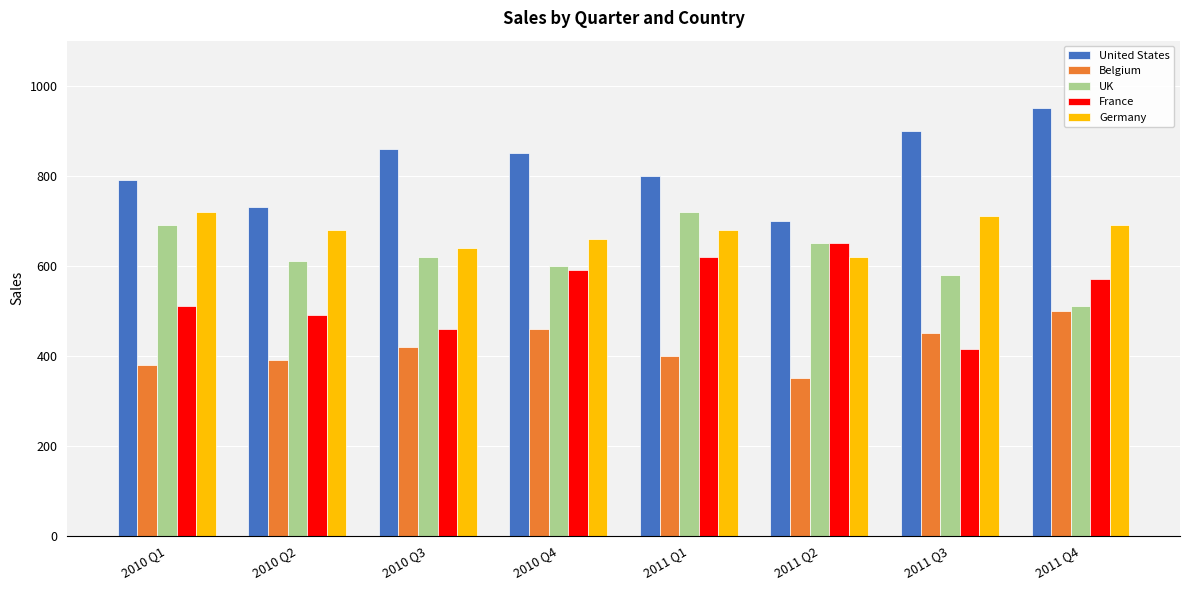

Which series has the largest total across all categories?

United States